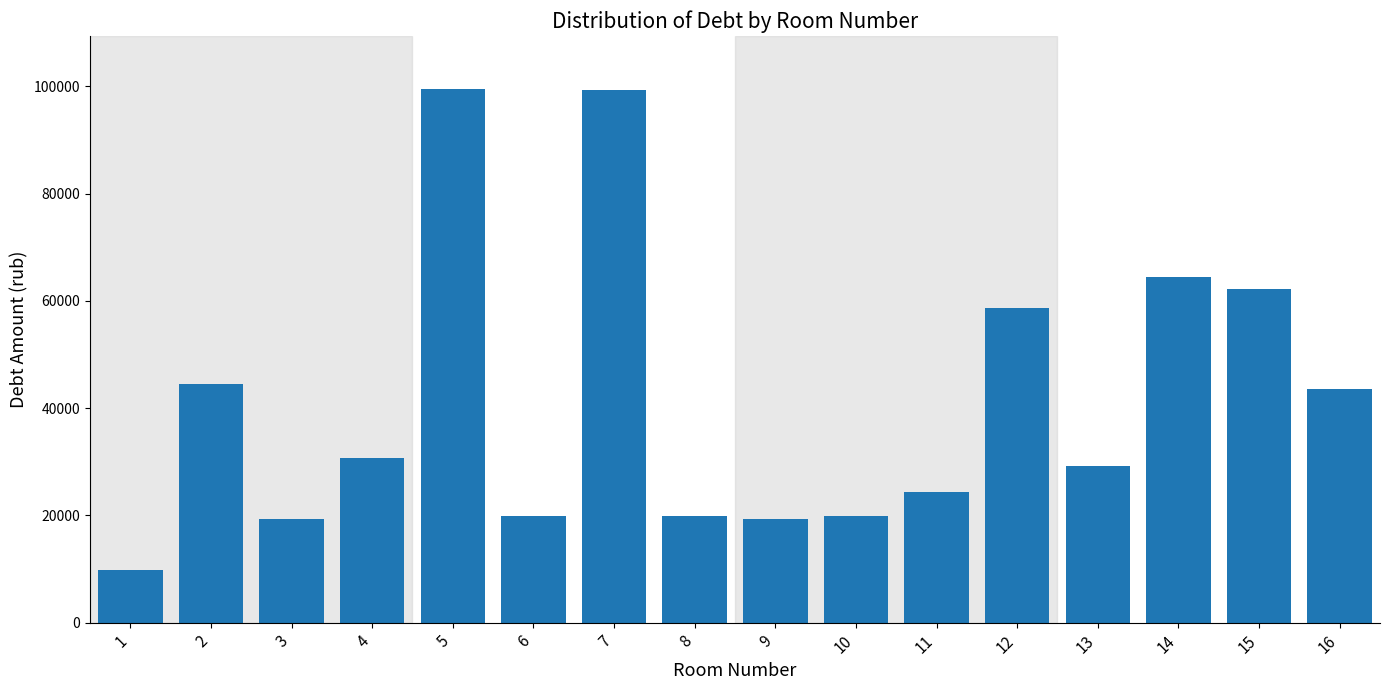

What is the difference between the second highest and minimum values?

89381.5